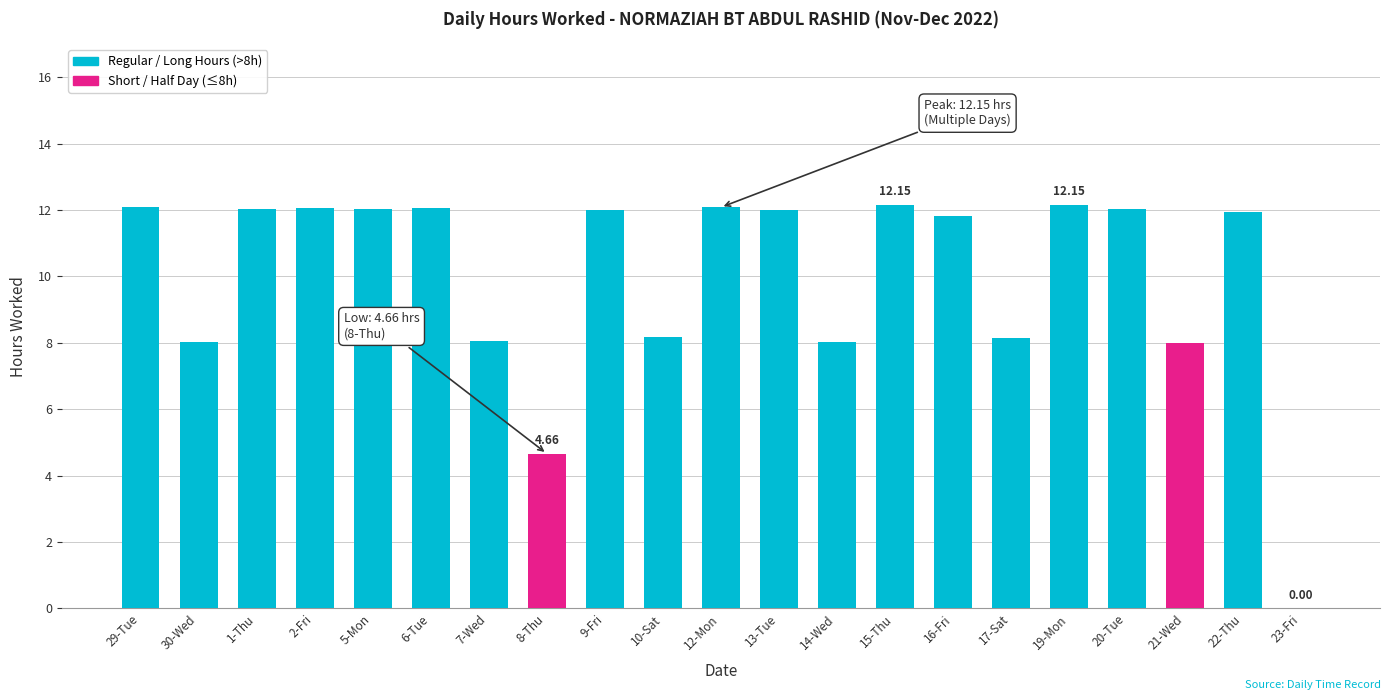

Approximately how many times larger is the value at 29-Tue compared to 15-Thu?

1.0